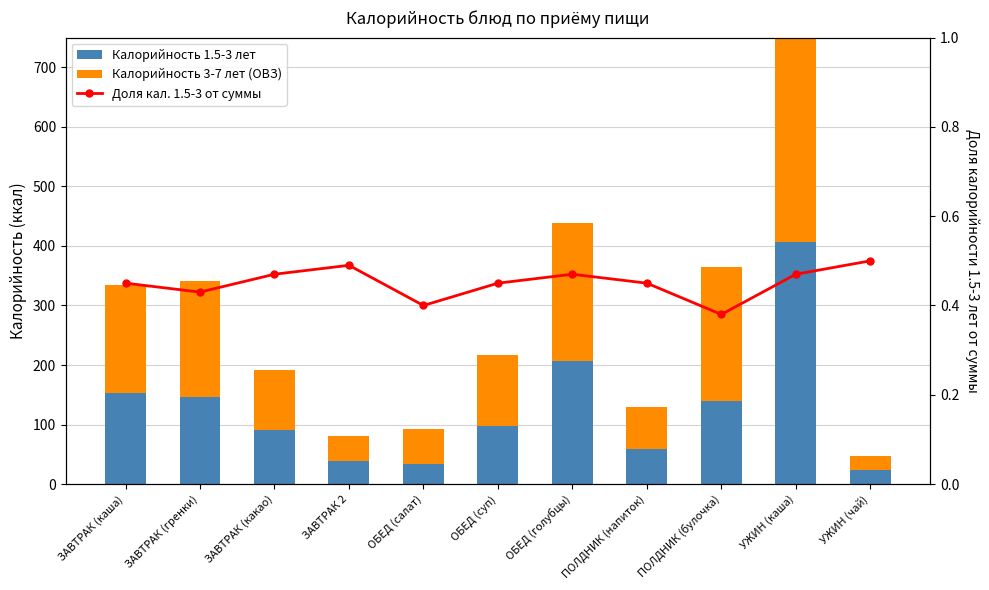

At which category is the sum across all series the highest?

УЖИН (каша)